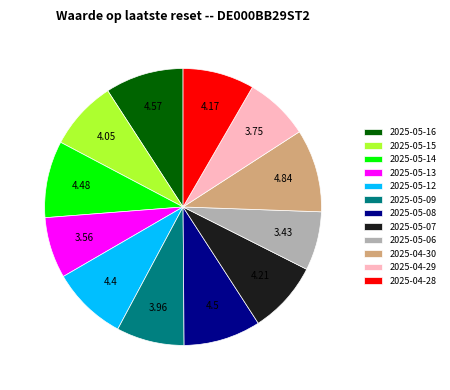

What is the ratio of the value at 2025-05-13 to the value at 2025-05-06?

1.0